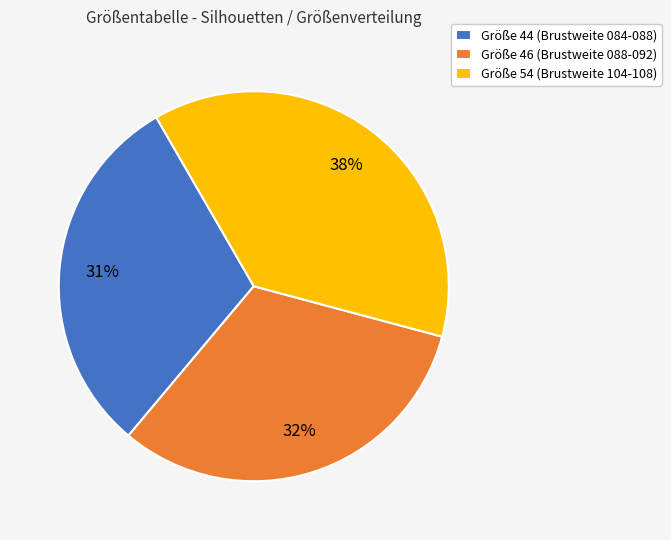

What is the ratio of the value at Größe 44 (Brustweite 084-088) to the value at Größe 46 (Brustweite 088-092)?

1.0